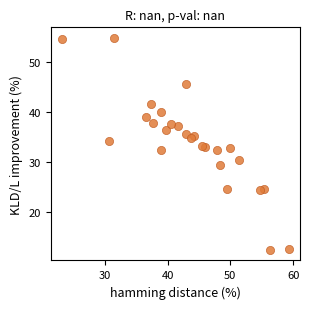

What is the range of X values (max minus min)?

36.1